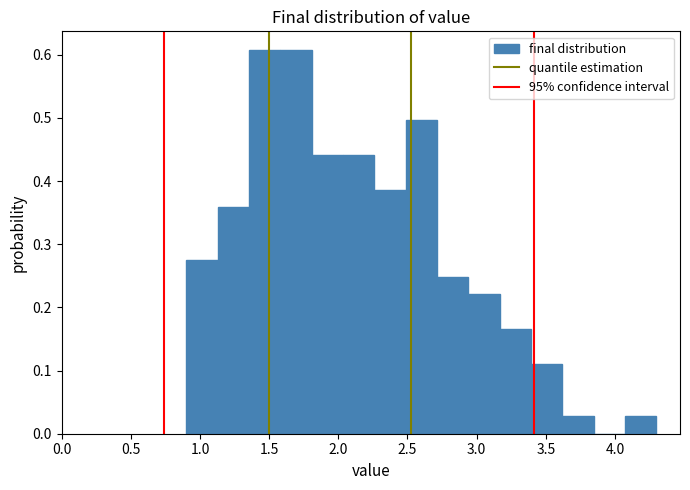

Reading left to right, list every bar in this chart as the range it spans on the x-axis followed by its height. Neither the bar edges nor the heights are printed on the chart, so give them approximately, as read against the axes.

0.90 to 1.15: 0.28
1.15 to 1.35: 0.36
1.35 to 1.60: 0.61
1.60 to 1.80: 0.61
1.80 to 2.05: 0.44
2.05 to 2.25: 0.44
2.25 to 2.50: 0.39
2.50 to 2.70: 0.50
2.70 to 2.95: 0.25
2.95 to 3.15: 0.22
3.15 to 3.40: 0.17
3.40 to 3.60: 0.11
3.60 to 3.85: 0.03
3.85 to 4.05: 0
4.05 to 4.30: 0.03